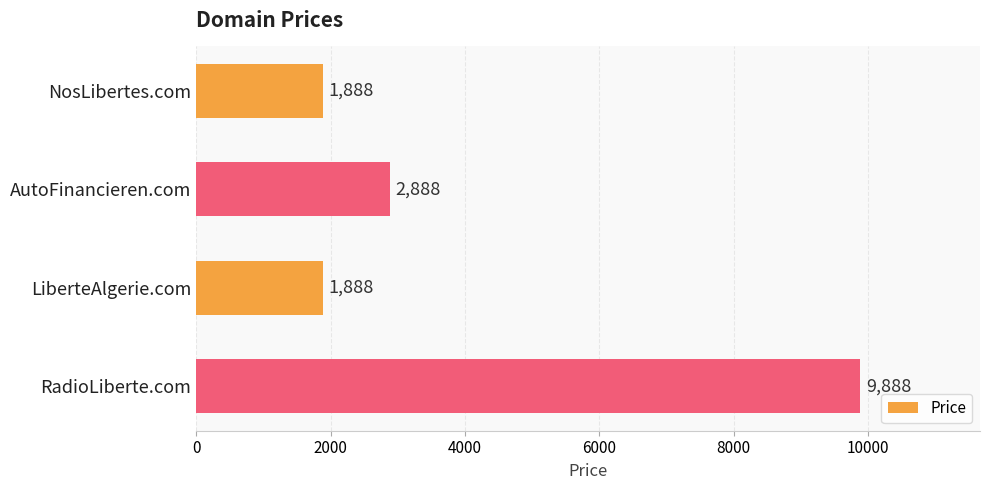

Reading top to bottom, what are all the values shown in this chart?

1888	2888	1888	9888